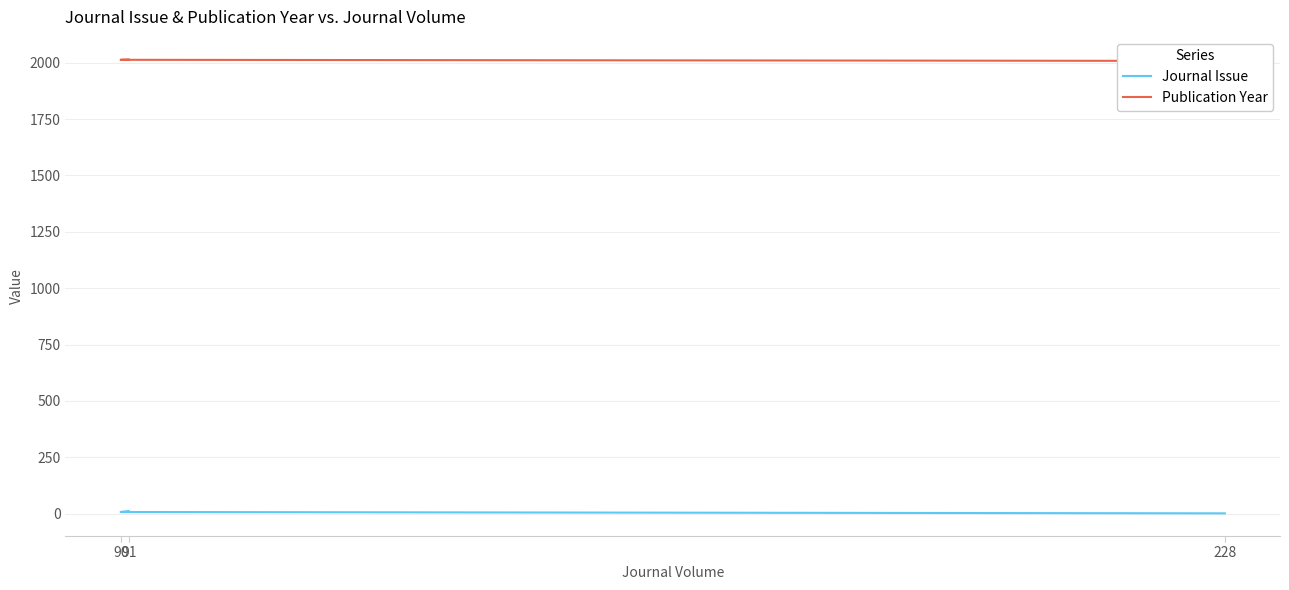

True or false: Journal Issue has a value of 11 at 91.

True